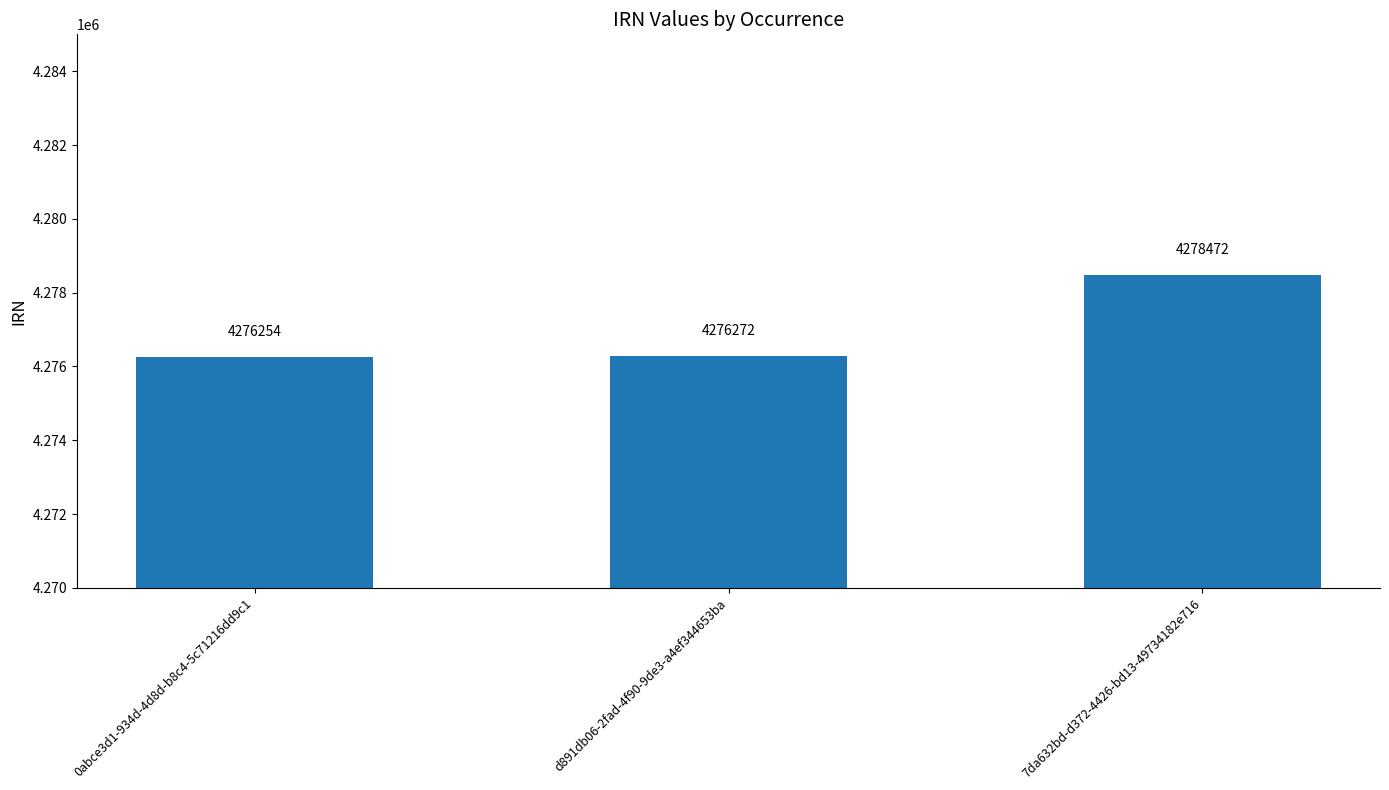

The chart shows a value of 6144981 at 0abce3d1-934d-4d8d-b8c4-5c71216dd9c1. True or false?

False